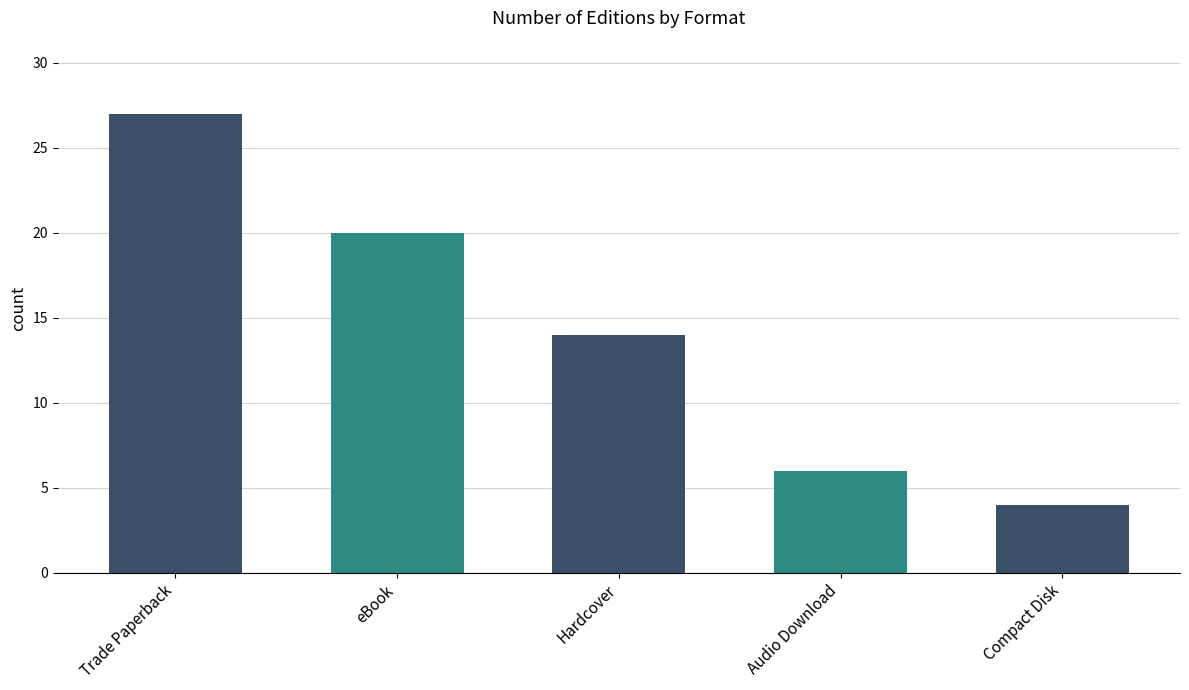

What is the minimum value shown in the chart?

4